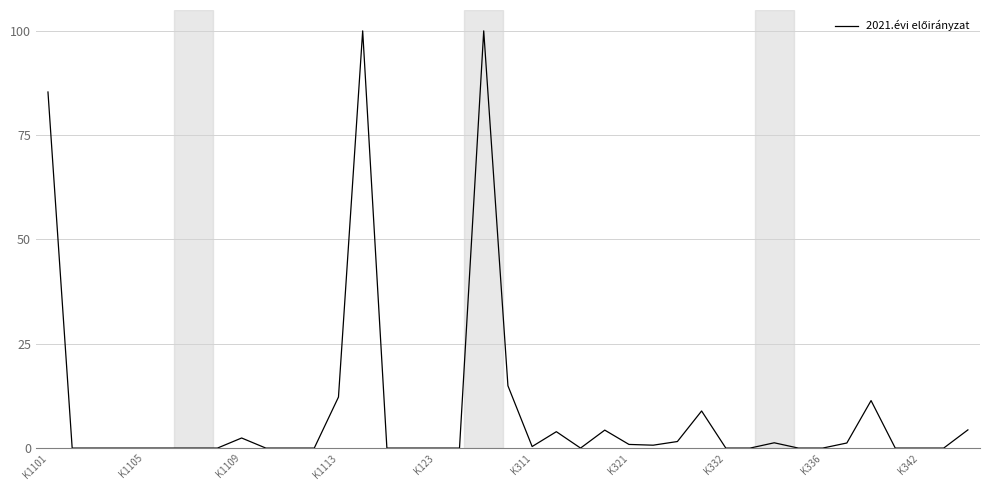

What is the maximum value shown in the chart?

100.0